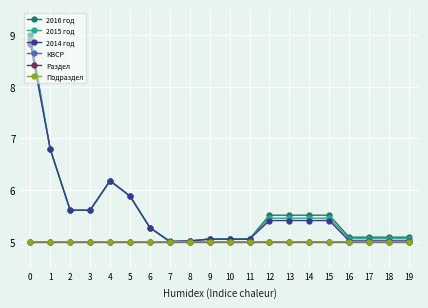

True or false: Подраздел and КВСР cross at least once.

False